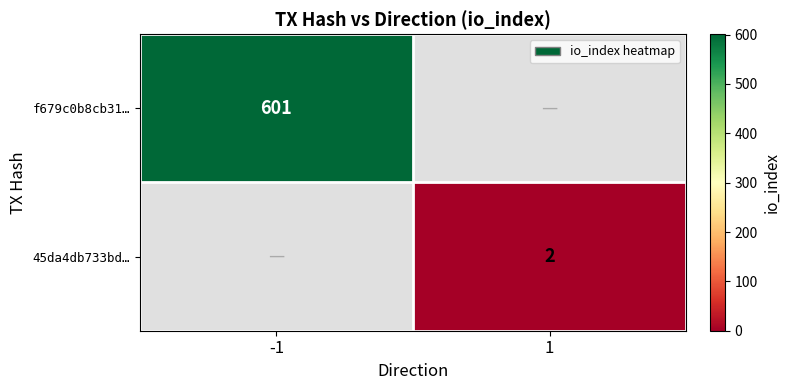

How many categories are shown in the chart?

2